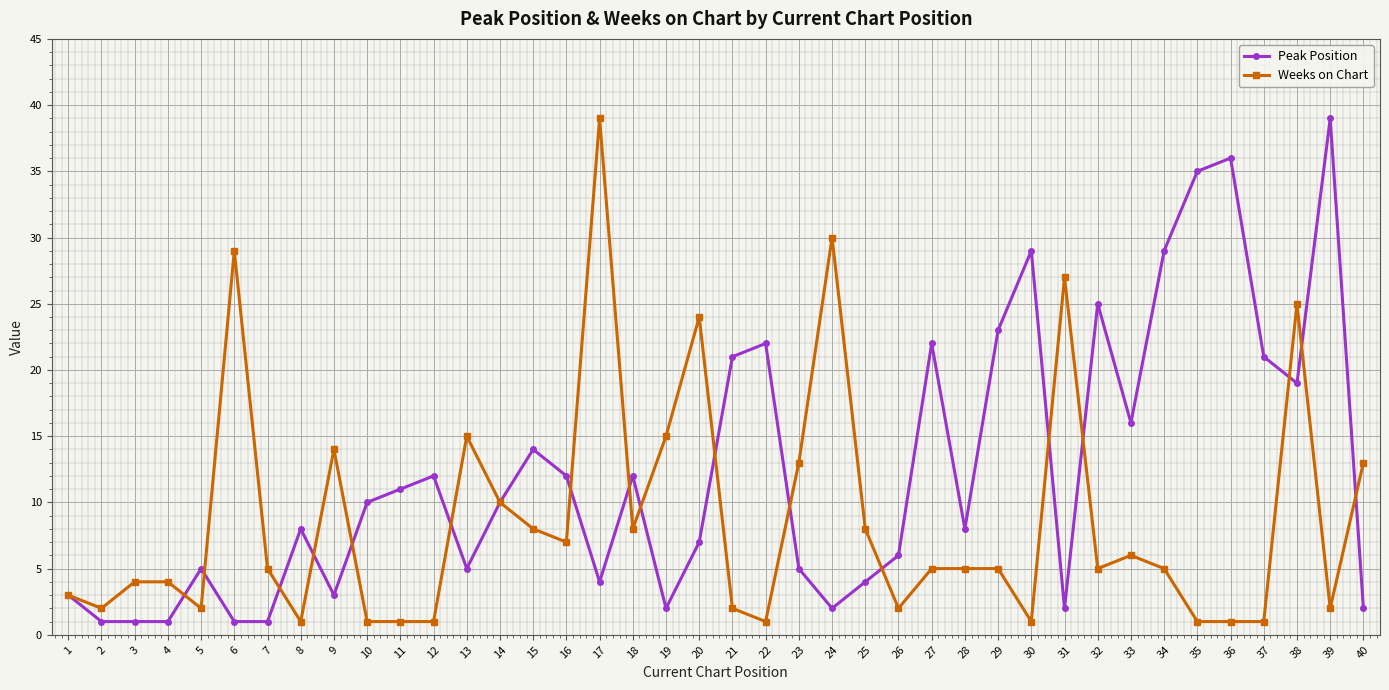

What is the difference between the Weeks on Chart values at 9 and 21?

12